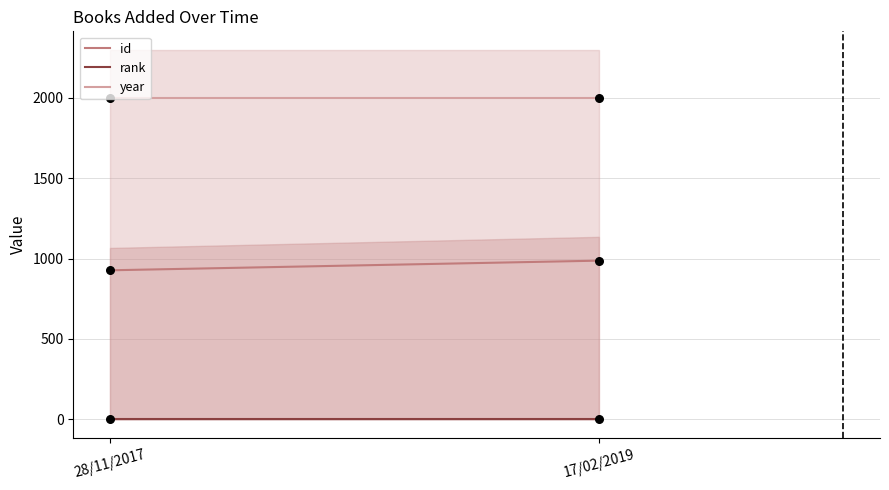

Is the value of year at 17/02/2019 greater than the value of rank at 17/02/2019?

Yes